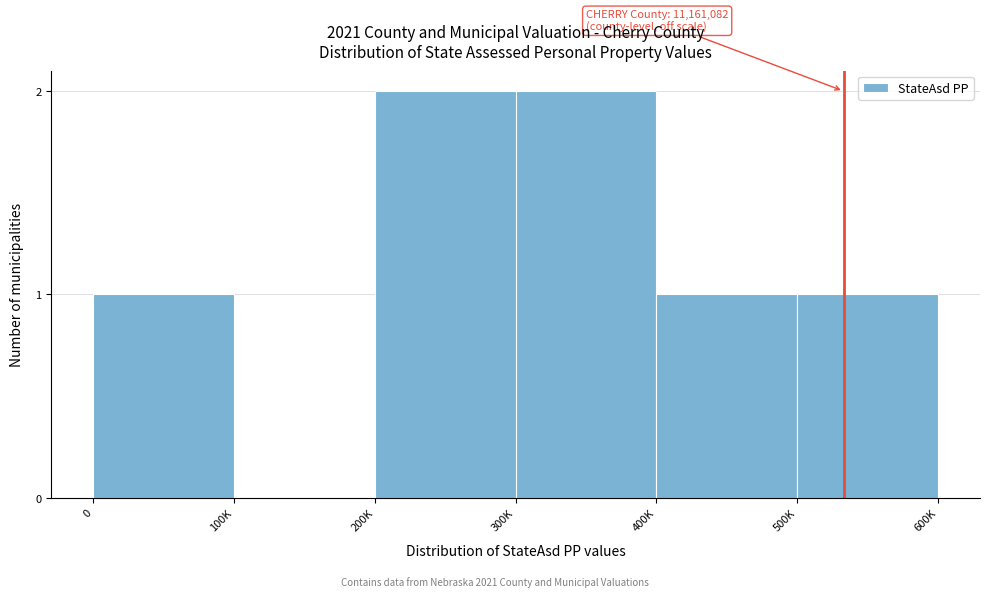

Reading left to right, extract all data points from this chart.

0=1	100K=0	200K=2	300K=2	400K=1	500K=1